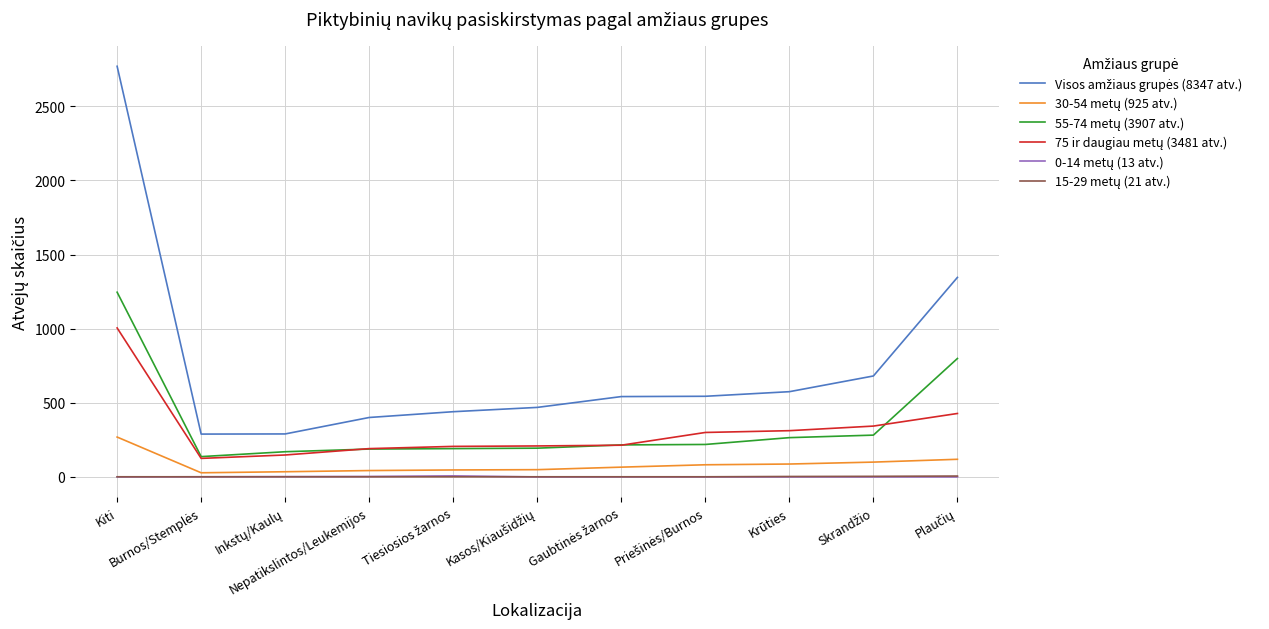

Which category has the lowest value across all series?

Kiti